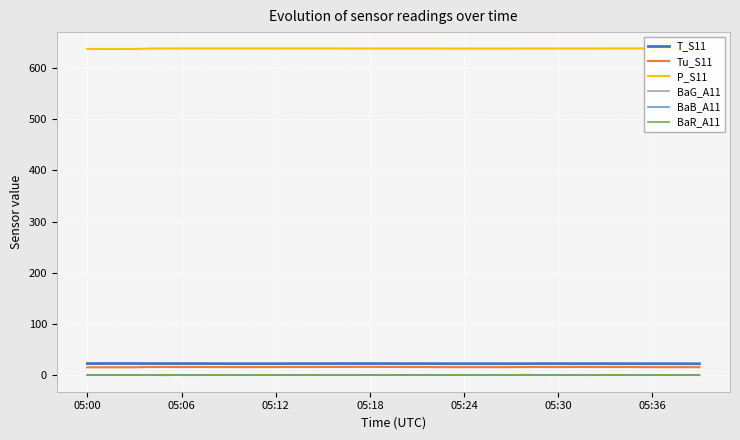

What is the approximate value of T_S11 at 16?

22.4